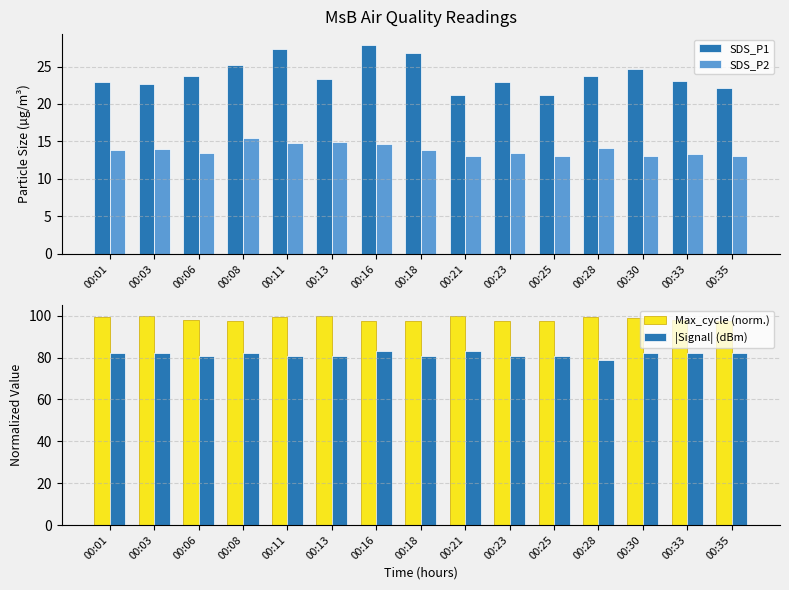

Reading left to right, what are all the values shown in this chart?

SDS_P1: 22.9	22.6	23.8	25.2	27.3	23.4	27.9	26.8	21.2	22.9	21.2	23.8	24.7	23.1	22.1
SDS_P2: 13.8	14.0	13.5	15.5	14.8	14.9	14.6	13.9	13.0	13.5	13.1	14.1	13.1	13.3	13.1
Max_cycle (norm.): 99.3	99.9	98.1	97.7	99.5	100.0	97.7	97.7	99.9	97.7	97.7	99.5	98.9	97.9	97.7
|Signal| (dBm): 82.0	82.0	81.0	82.0	81.0	81.0	83.0	81.0	83.0	81.0	81.0	79.0	82.0	82.0	82.0